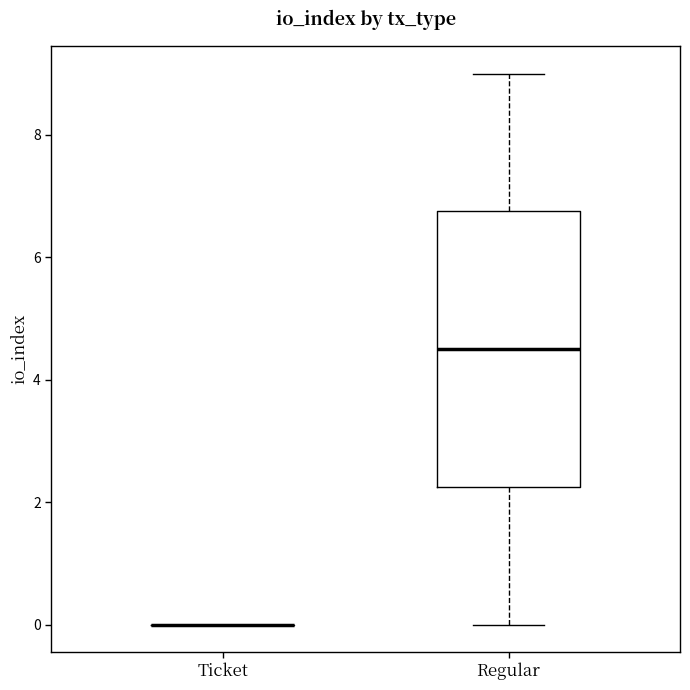

Reading left to right, transcribe this box plot: for each box, give where its median line is, the range the box spans, and where its two whiskers end, as read against the y-axis. The values are not printed on the chart, so give them approximately, as read against the axis.

Ticket: box collapsed to a line at 0.0, whiskers 0.0 to 0.0
Regular: median 4.6, box 2.2 to 6.8, whiskers 0.0 to 9.0